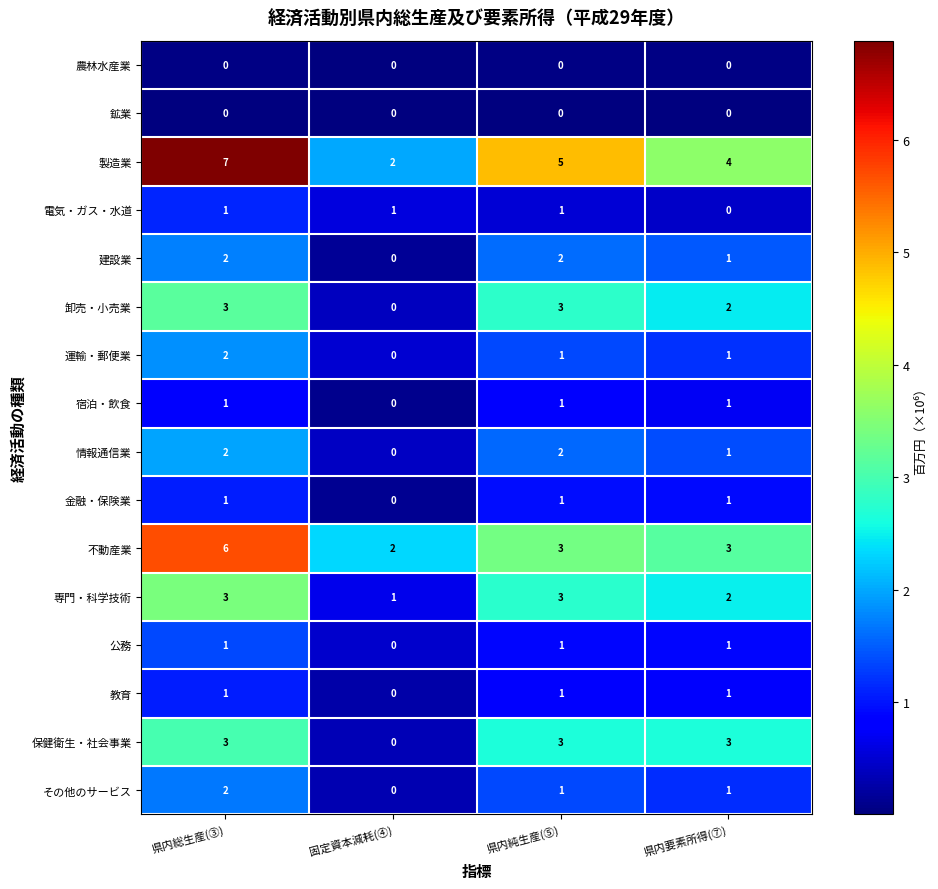

True or false: 情報通信業 has a value of 3 at 県内総生産(③).

False